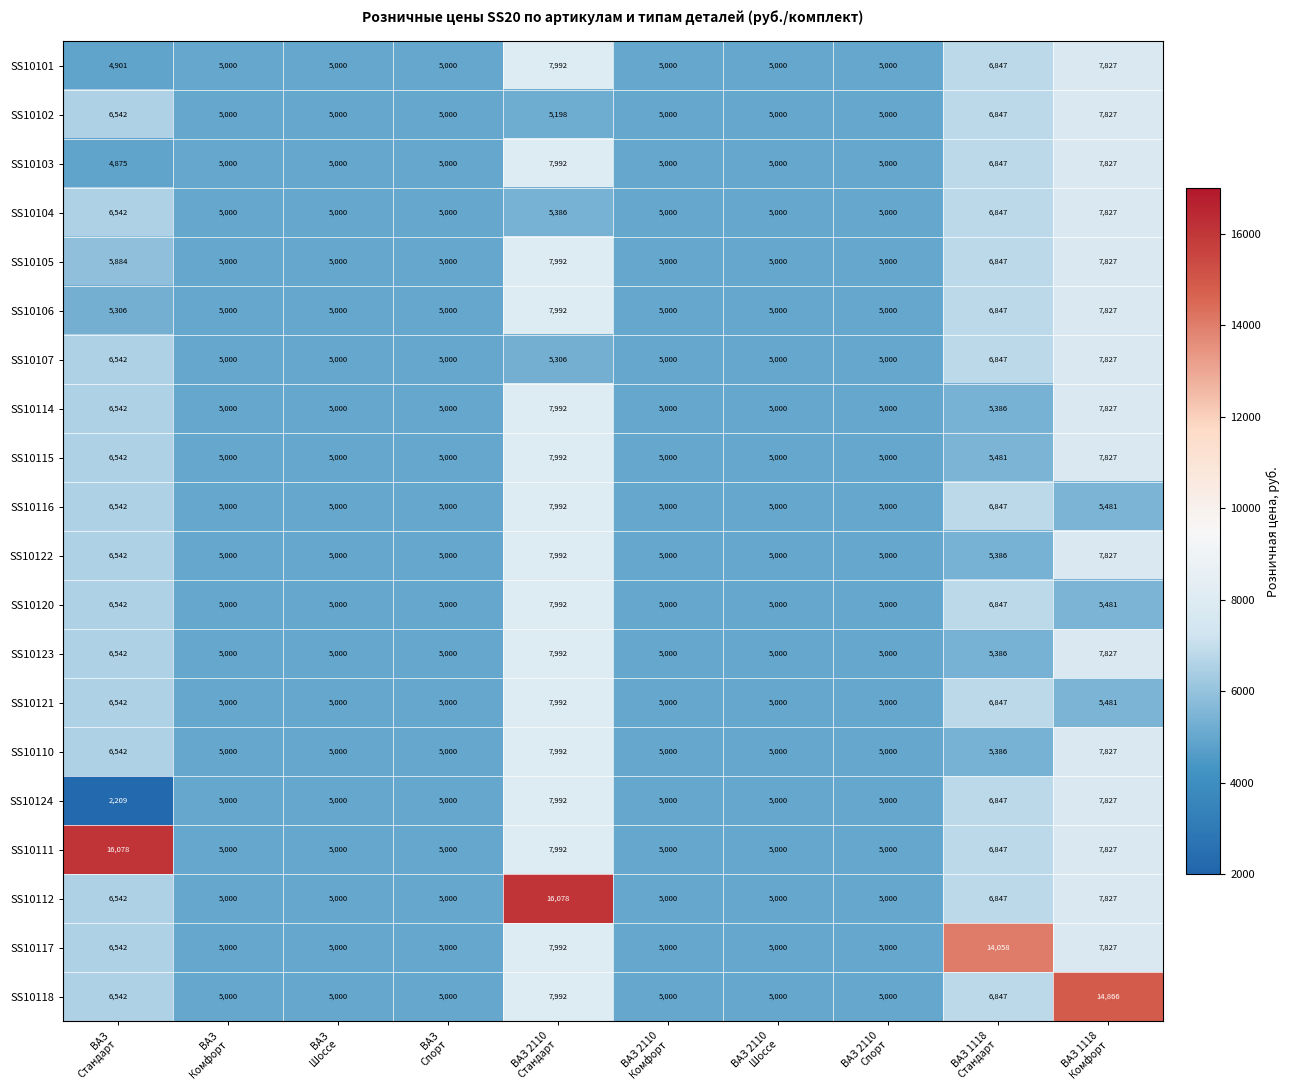

What is the difference between the maximum and second lowest values in the SS10111 series?

11078